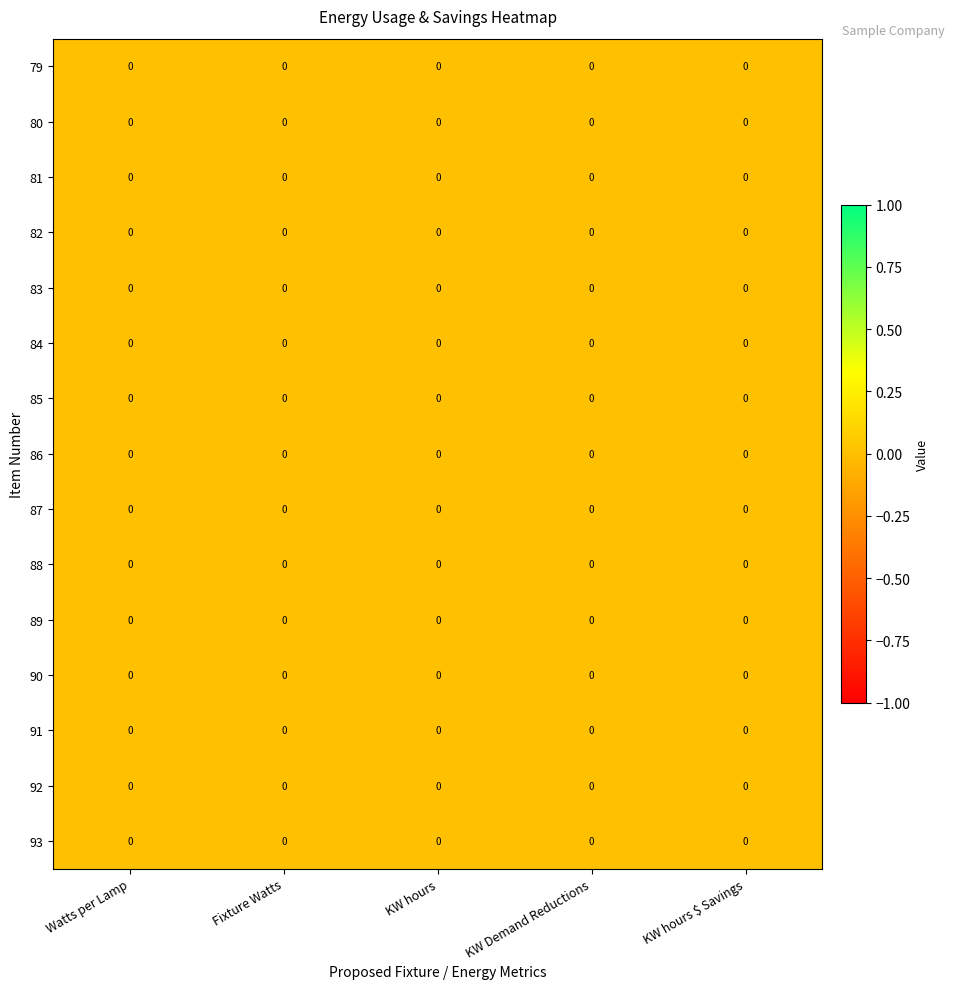

Rank the series by their maximum value, from lowest to highest.

79, 80, 81, 82, 83, 84, 85, 86, 87, 88, 89, 90, 91, 92, 93